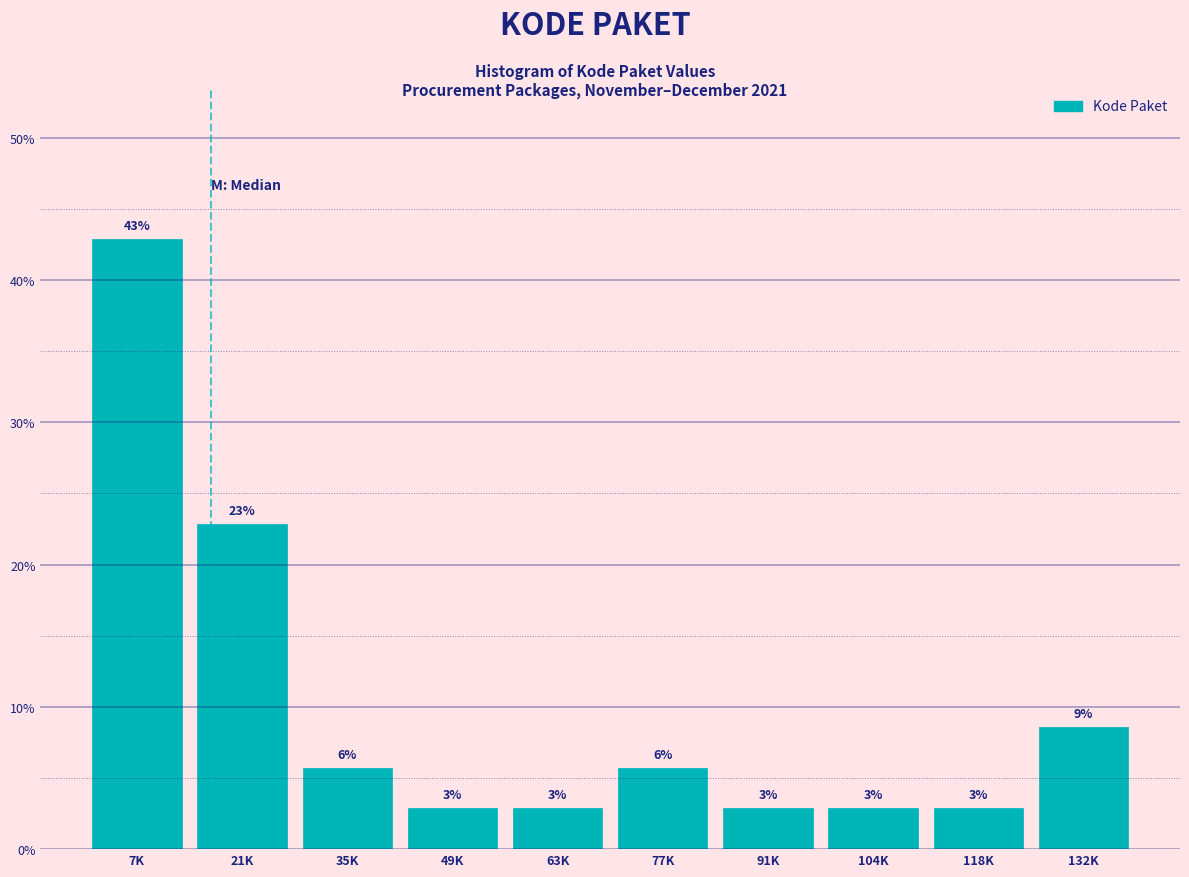

Does the chart contain any negative values?

No